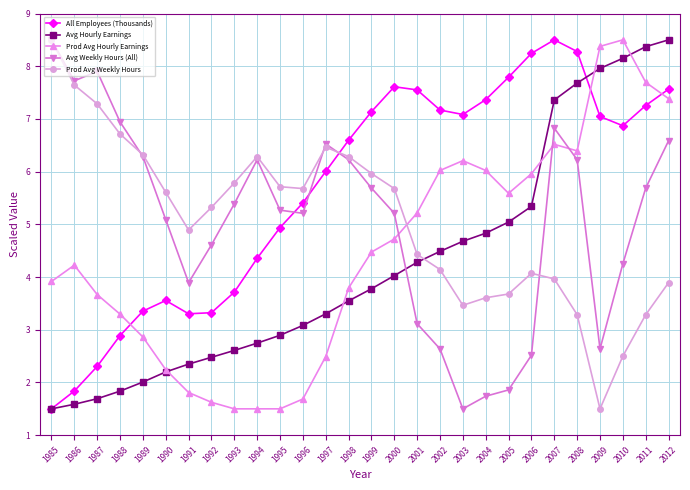

What is the difference between the Prod Avg Weekly Hours values at 2003 and 1999?

2.5